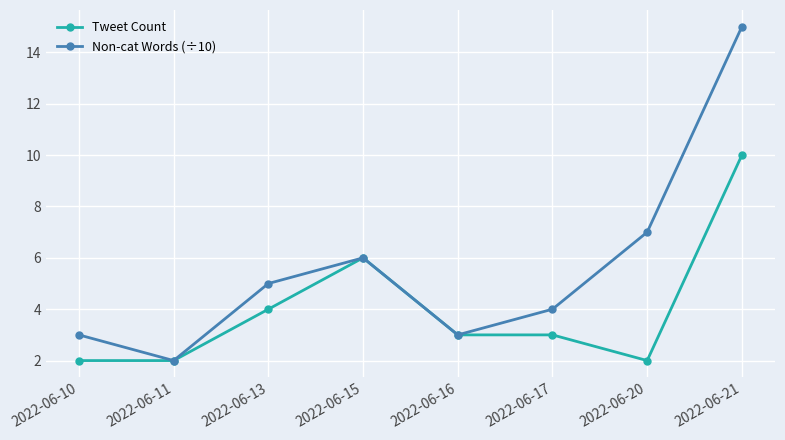

What is the sum of the Tweet Count values at 2022-06-10 and 2022-06-11?

4